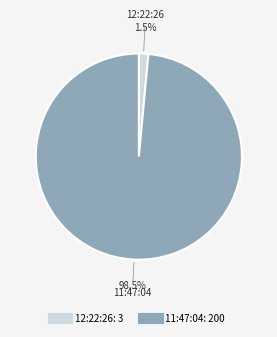

The 12:22:26 slice represents 7% of the pie. True or false?

False